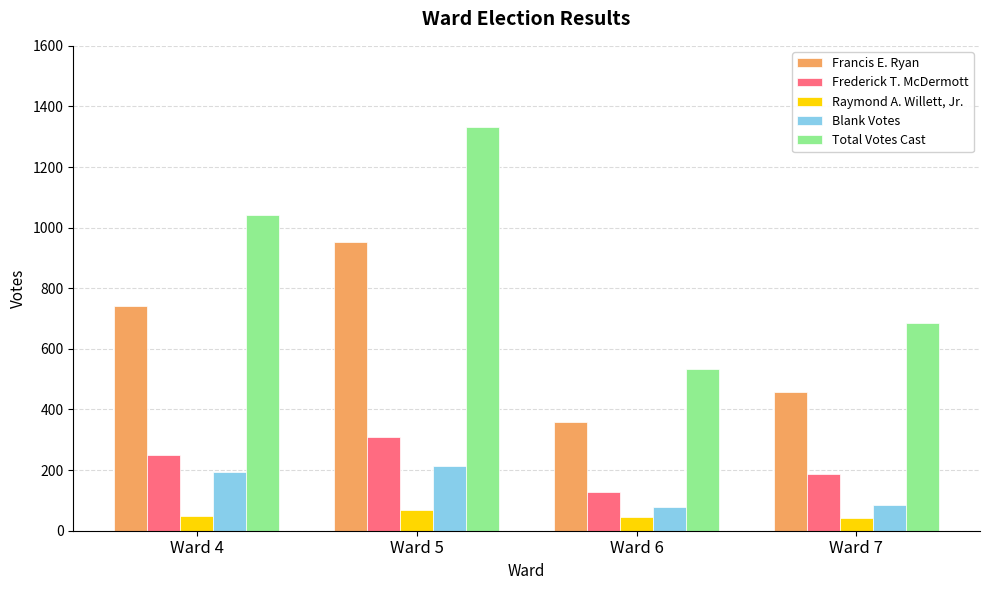

How many bars are there in each group?

5